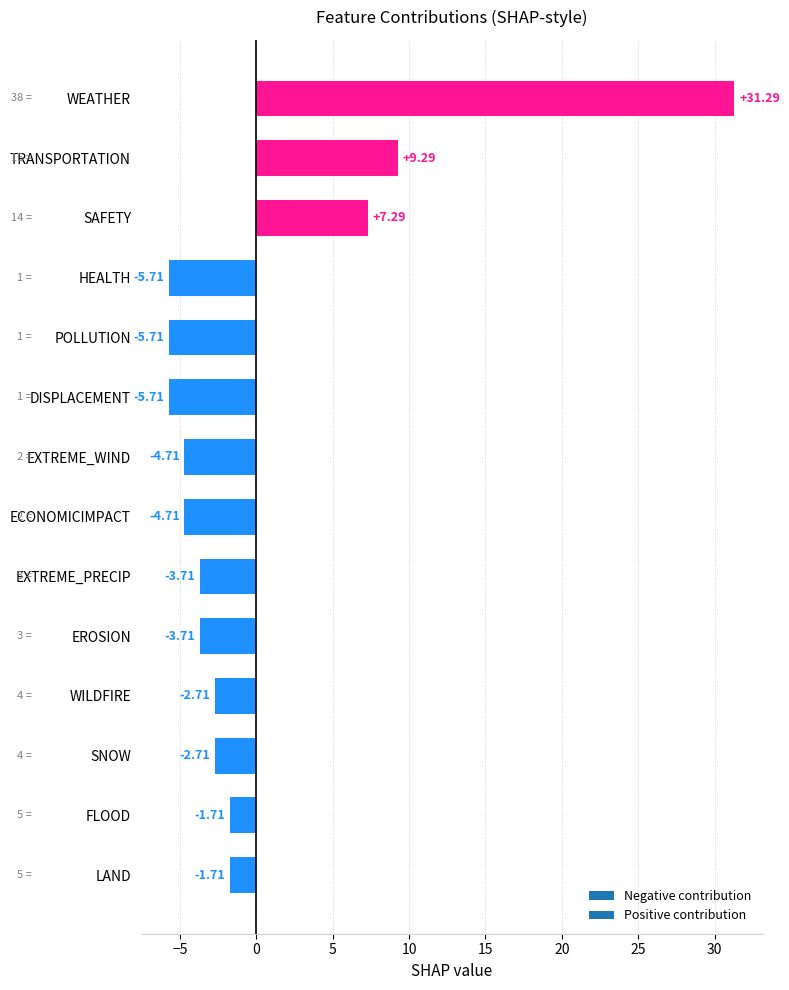

Where is the data nearest to the value 12?

TRANSPORTATION